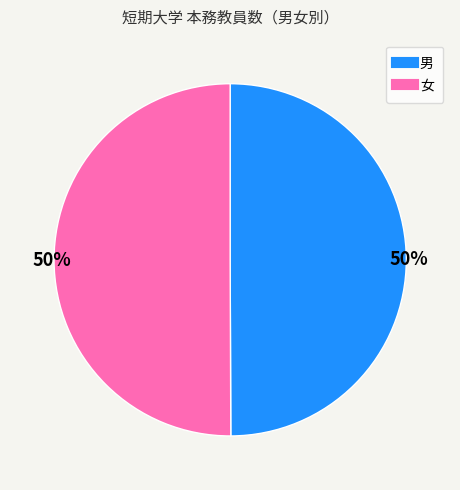

To the nearest percent, what percentage of the pie is 女?

50%